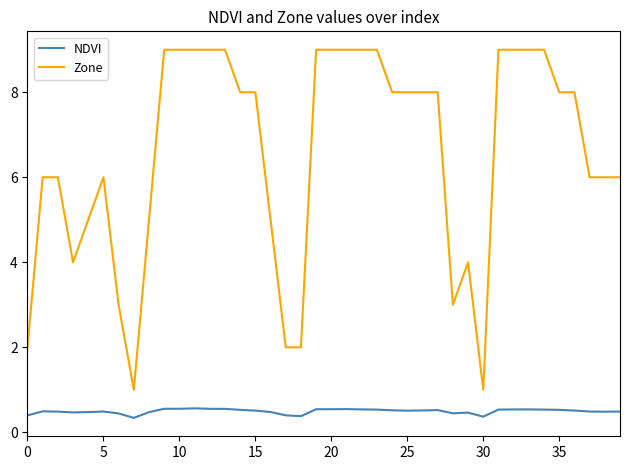

Which series has the largest range (max minus min)?

Zone